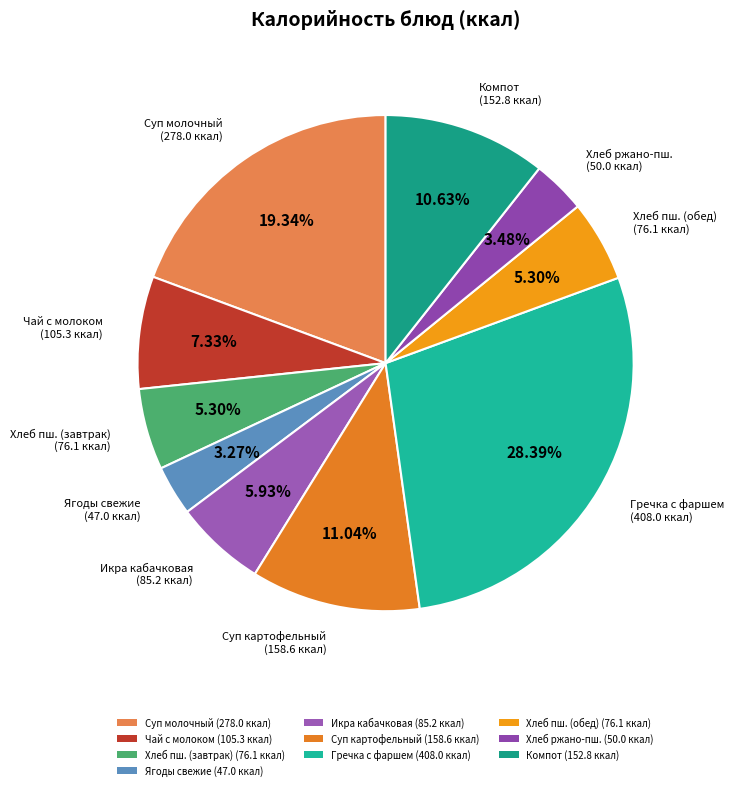

Combined, do Гречка с фаршем (408.0 ккал) and Суп картофельный (158.6 ккал) account for over 50%?

No